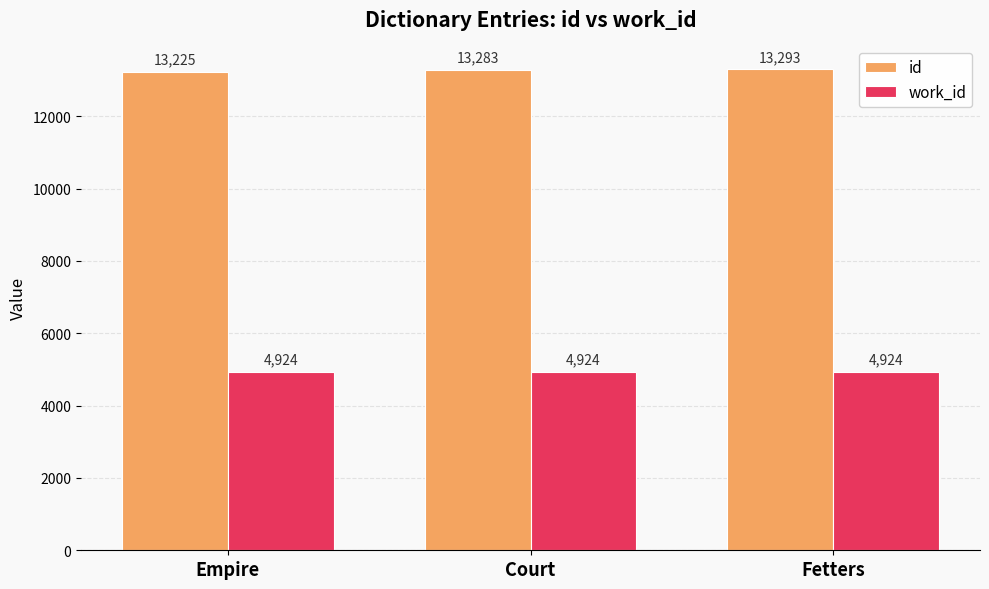

Which series has the largest range (max minus min)?

id